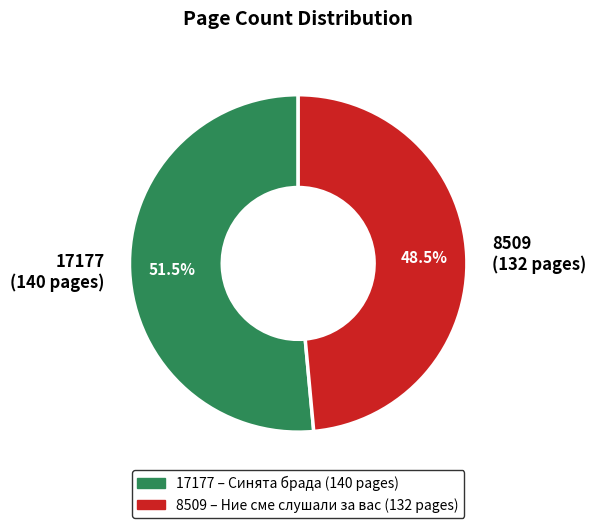

Which slice represents more than half of the pie?

17177